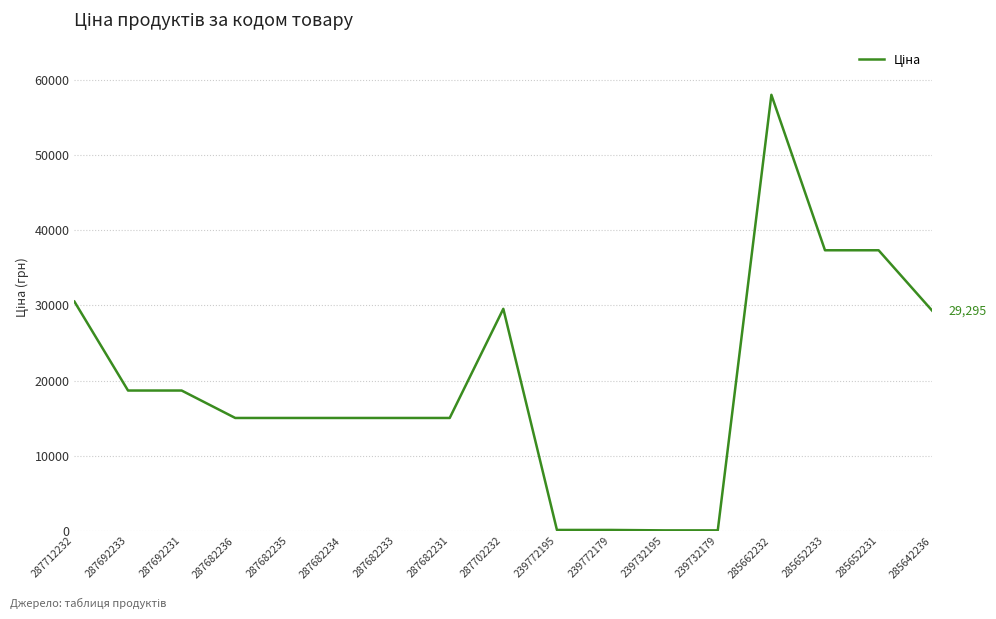

Is it true that the value at 287682231 is 3775.7?

False